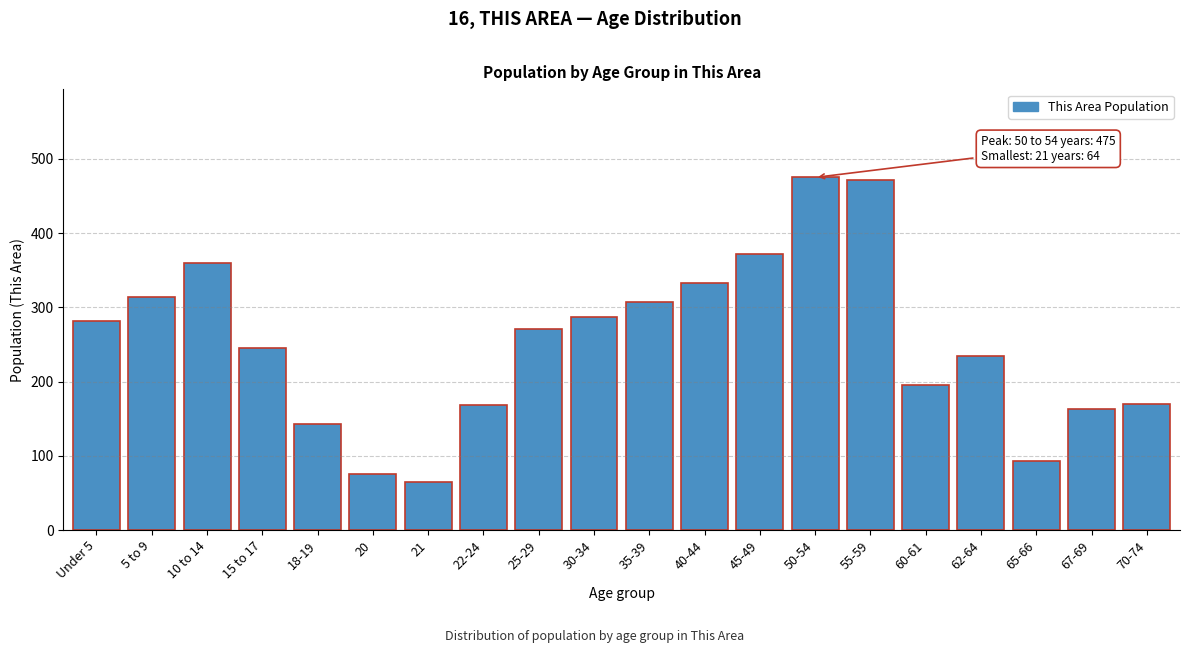

What is the average value?

251